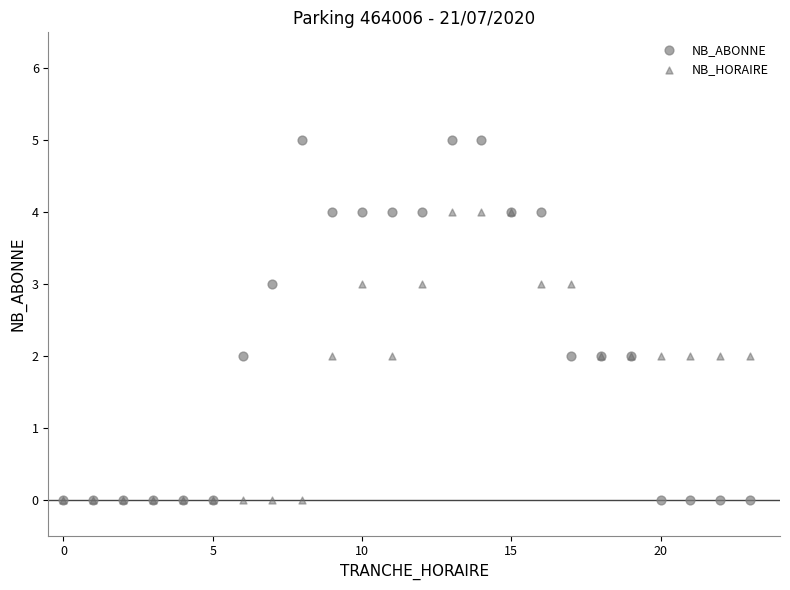

What are all the series names shown in the legend?

NB_ABONNE, NB_HORAIRE